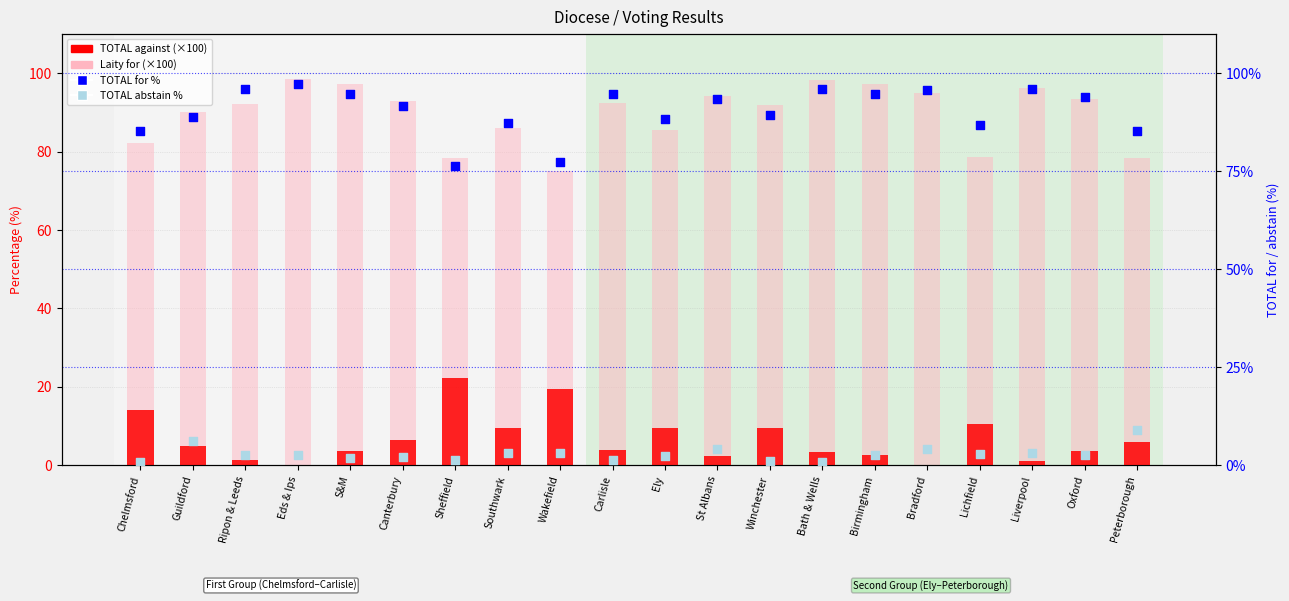

Which series has the largest total across all categories?

TOTAL for % (right axis)